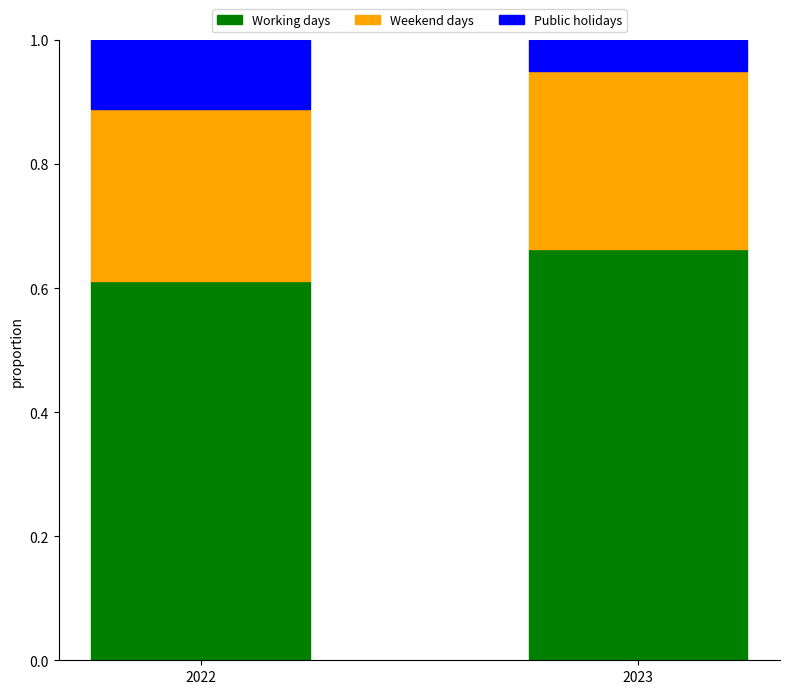

Where is Working days nearest to the value 0?

2022